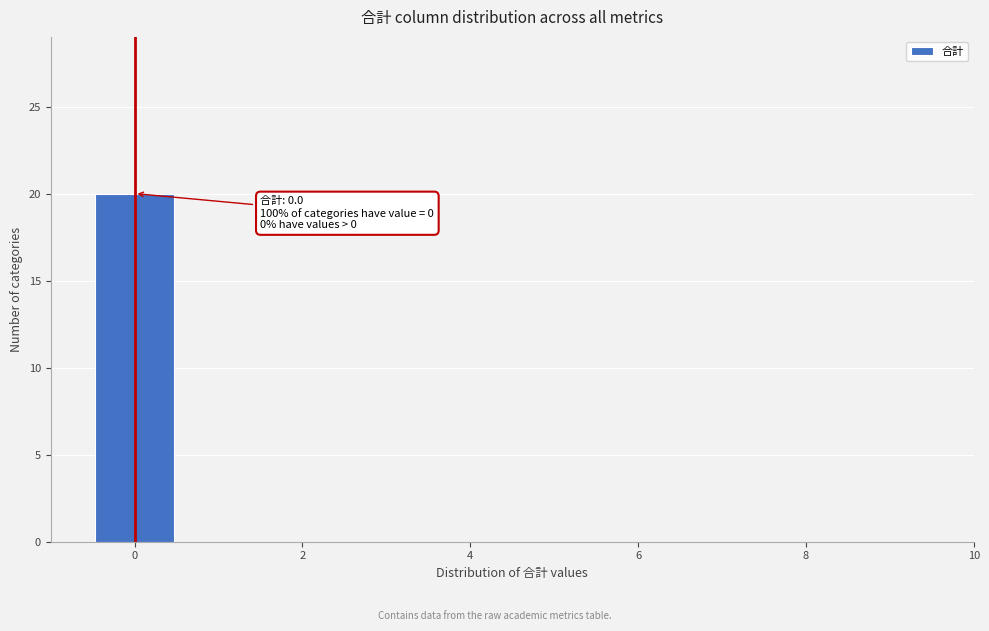

Over which range of the x-axis is the bar tallest?

-0.5 to 0.5